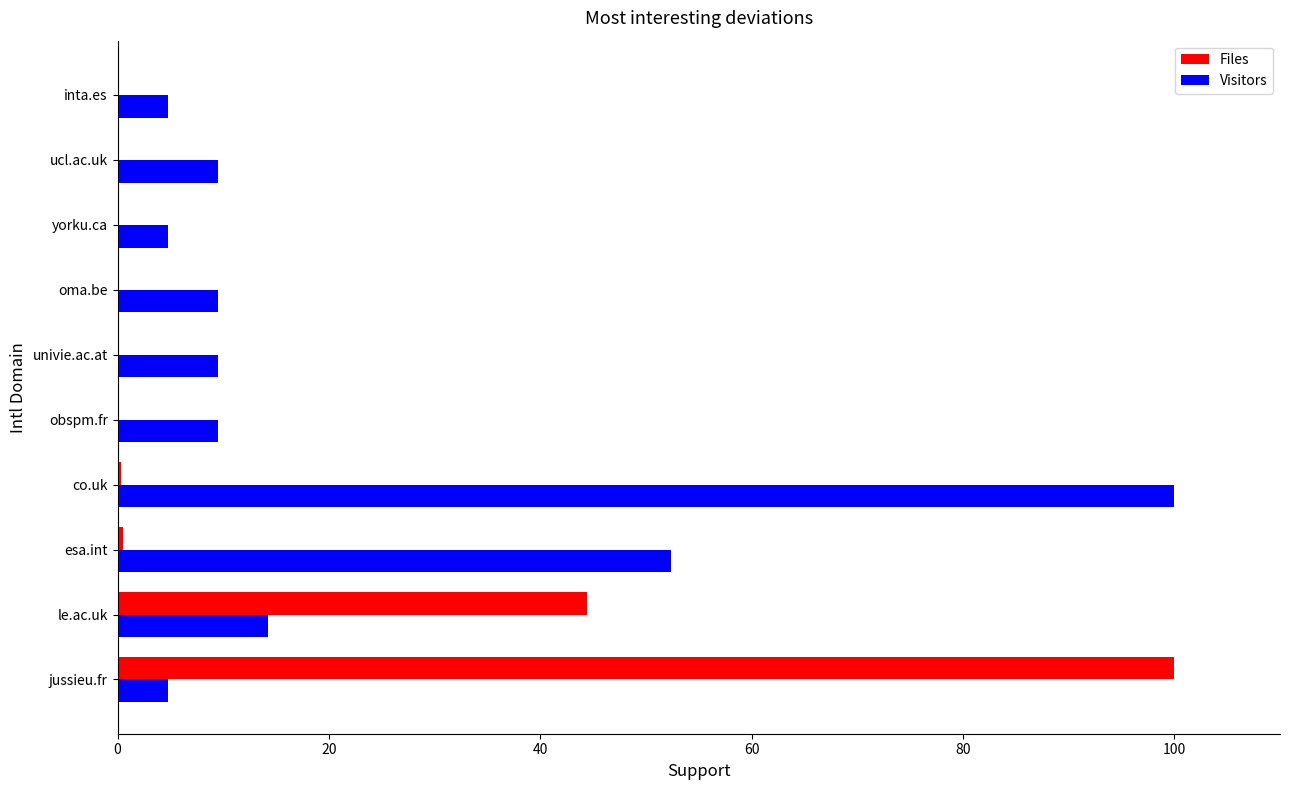

What is the sum of all Visitors values?

219.0